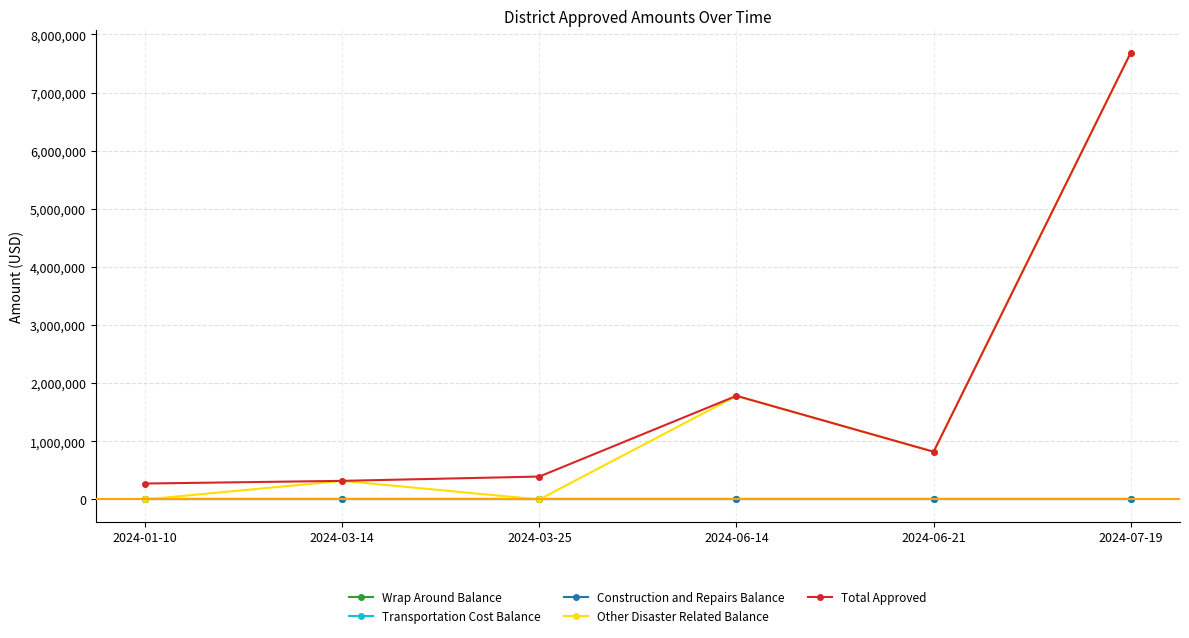

At 2024-03-25, list the series in order from smallest to largest.

Wrap Around Balance, Transportation Cost Balance, Construction and Repairs Balance, Other Disaster Related Balance, Total Approved